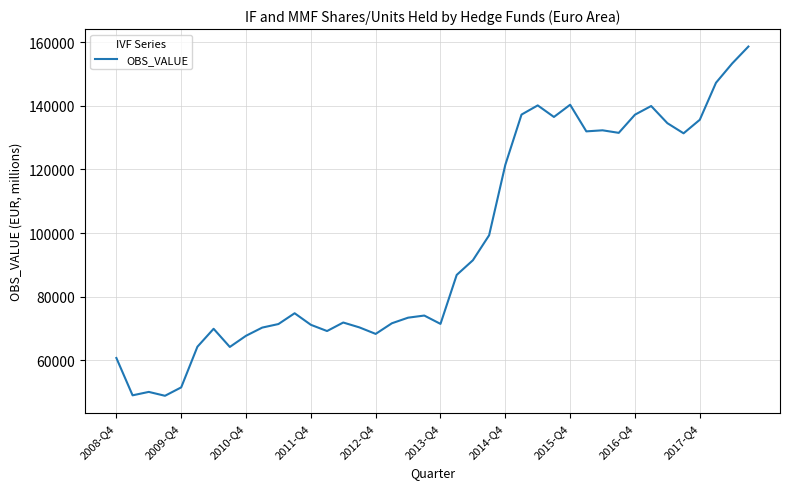

What is the difference between the maximum and minimum values?

109897.4